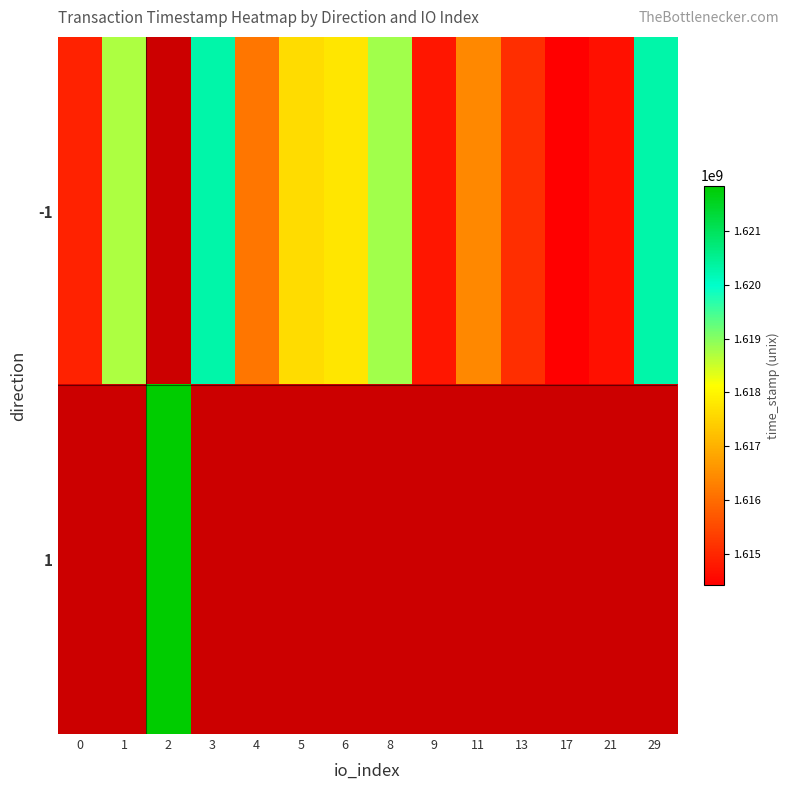

At how many categories does at least one series exceed 1614458102?

13